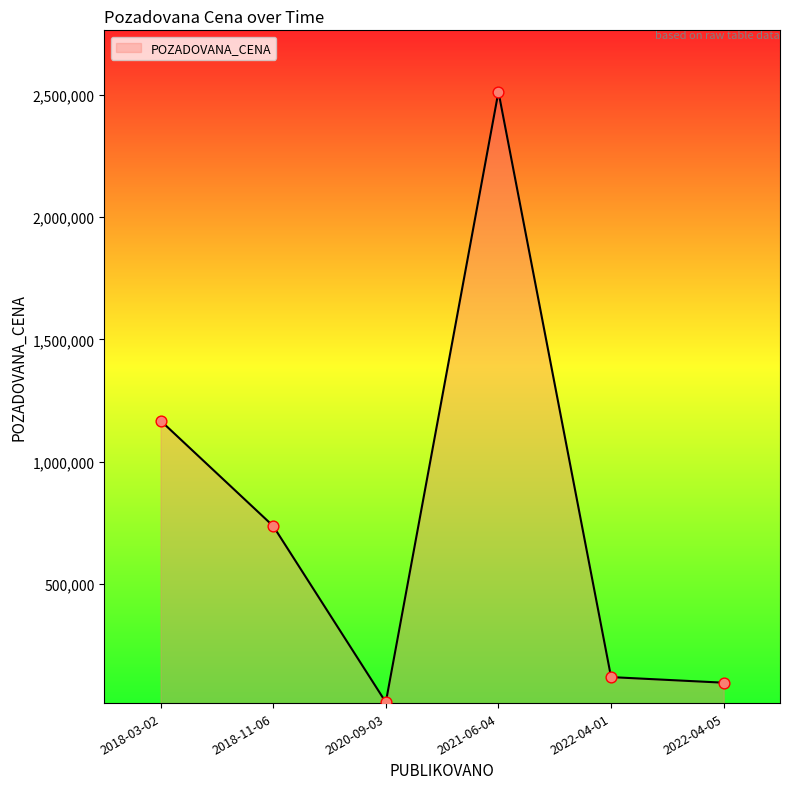

Approximately how many times larger is the value at 2022-04-05 compared to 2020-09-03?

5.8